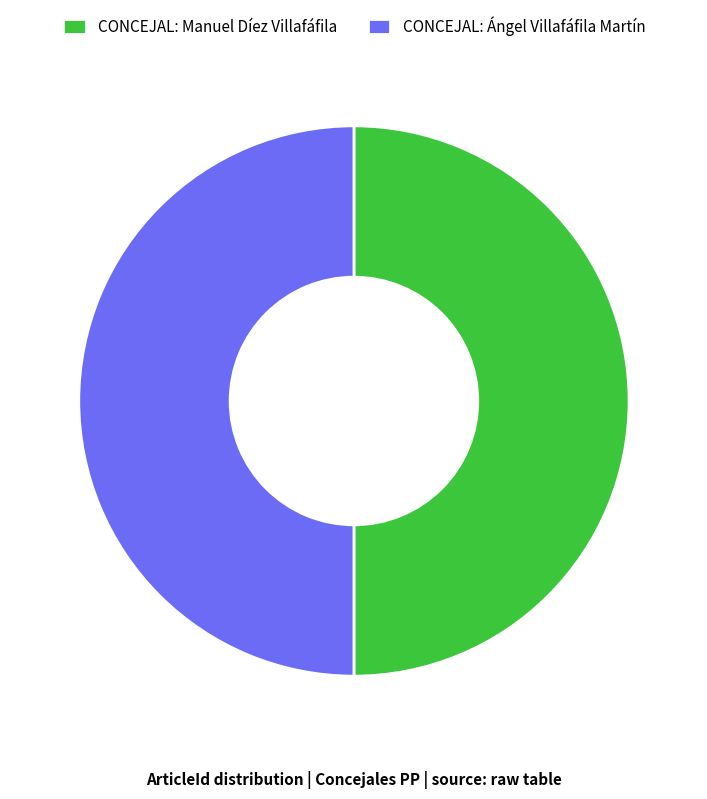

True or false: CONCEJAL: Manuel Díez Villafáfila accounts for 62% of the total.

False